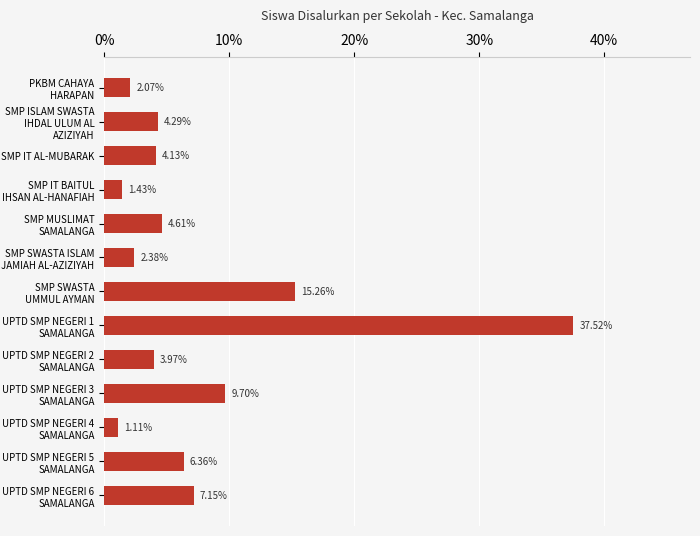

List the labels in order of value, largest first.

UPTD SMP NEGERI 1 SAMALANGA, SMP SWASTA UMMUL AYMAN, UPTD SMP NEGERI 3 SAMALANGA, UPTD SMP NEGERI 6 SAMALANGA, UPTD SMP NEGERI 5 SAMALANGA, SMP MUSLIMAT SAMALANGA, SMP ISLAM SWASTA IHDAL ULUM AL AZIZIYAH, SMP IT AL-MUBARAK, UPTD SMP NEGERI 2 SAMALANGA, SMP SWASTA ISLAM JAMIAH AL-AZIZIYAH, PKBM CAHAYA HARAPAN, SMP IT BAITUL IHSAN AL-HANAFIAH, UPTD SMP NEGERI 4 SAMALANGA